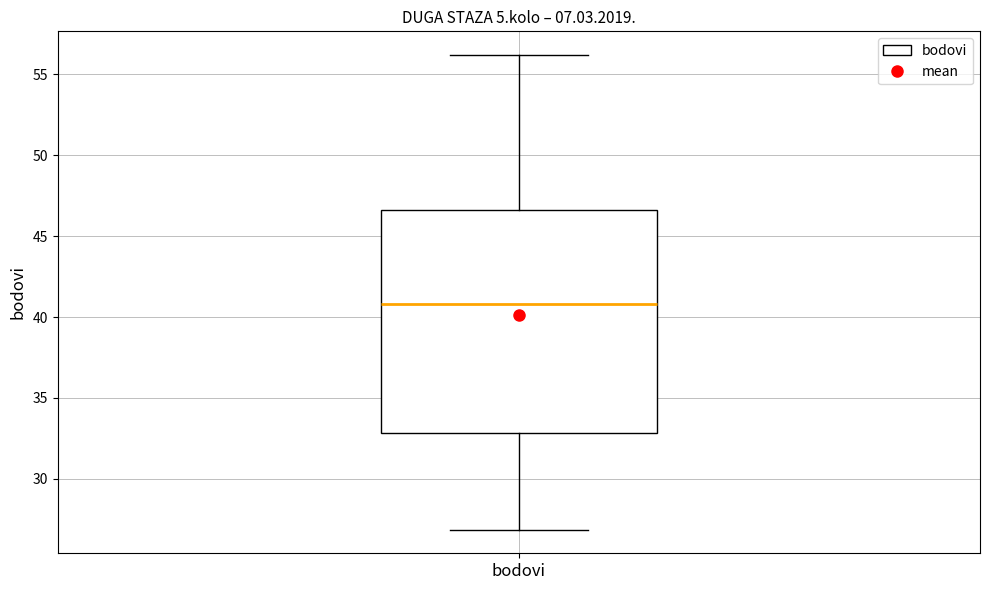

Read this box plot against the y-axis: the position of the median line, the range covered by the box, and the ends of both whiskers. The values are not printed on the chart, so give them approximately, as read against the axis.

median 41.0, box 33.0 to 46.5, whiskers 27.0 to 56.0